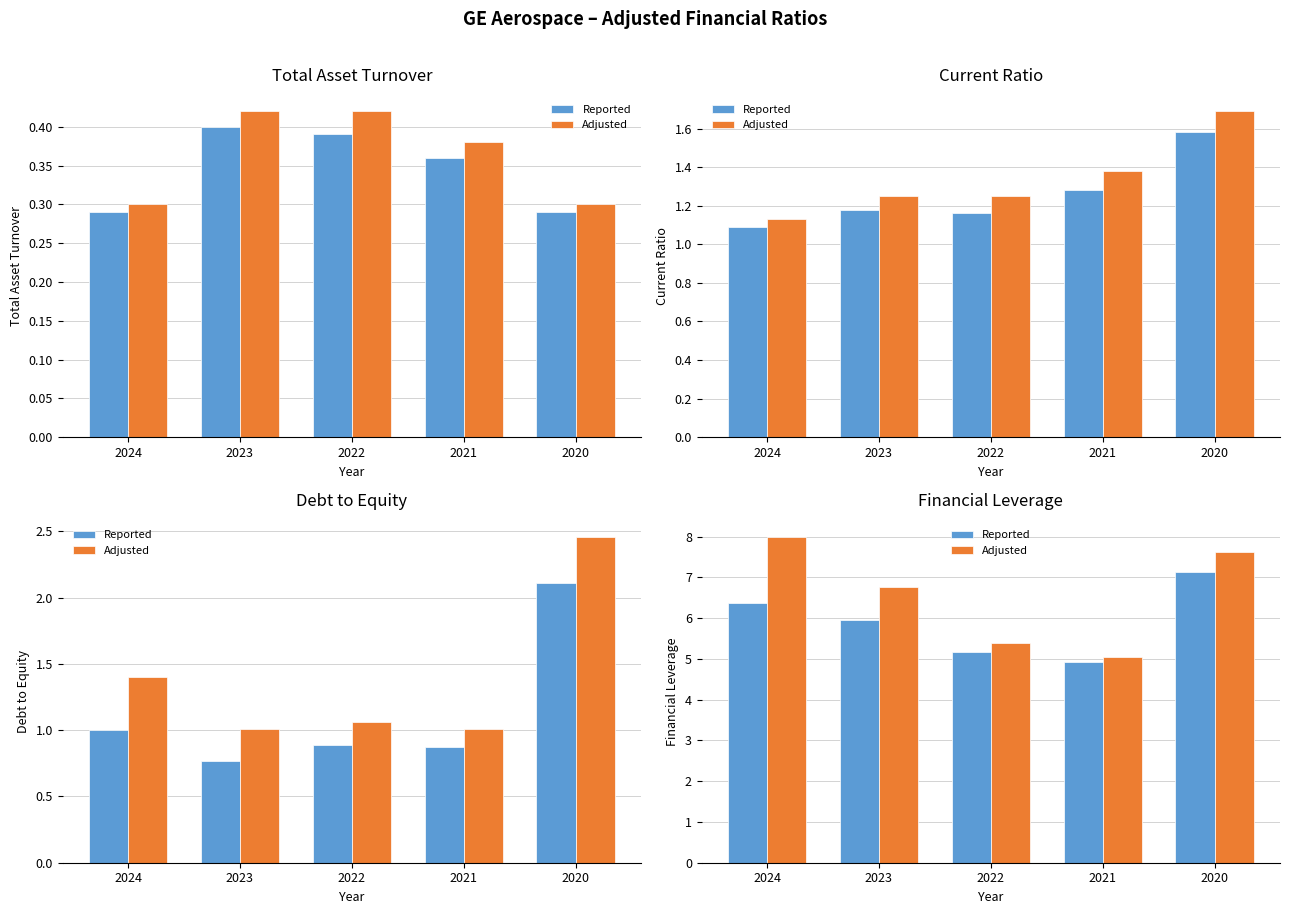

Reading left to right, what are all the values shown in this chart?

Reported: 6.4	6.0	5.2	4.9	7.1
Adjusted: 8.0	6.8	5.4	5.0	7.6